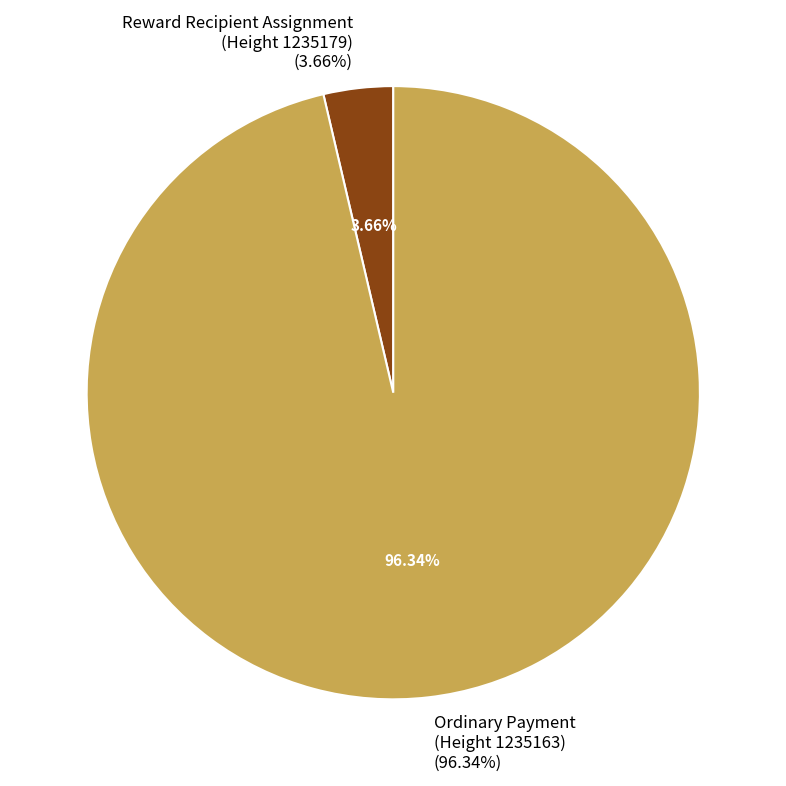

What is the ratio of the value at Ordinary Payment
(Height 1235163) to the value at Reward Recipient Assignment
(Height 1235179)?

26.3